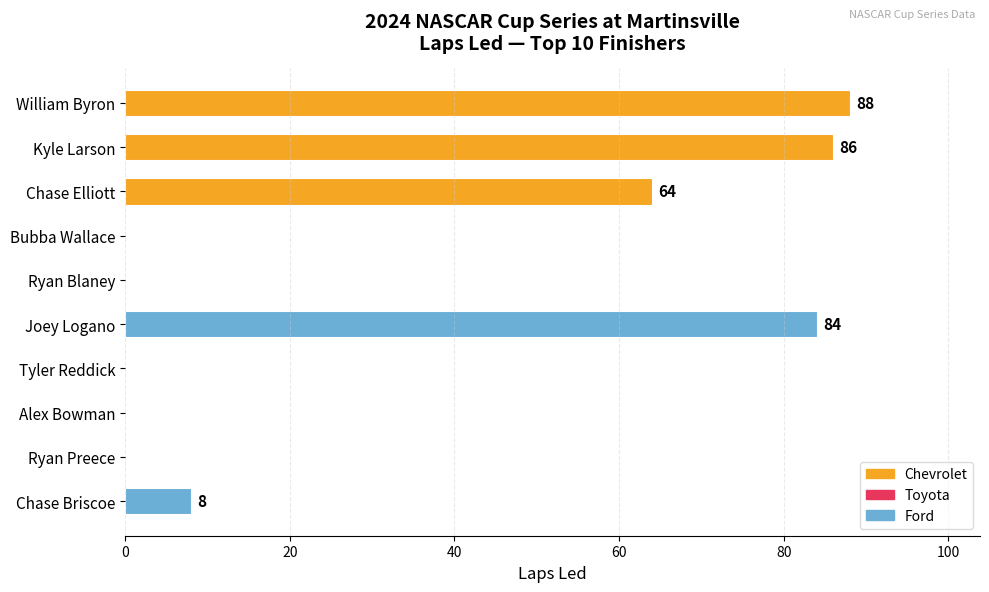

The value at Alex Bowman is -52. True or false?

False